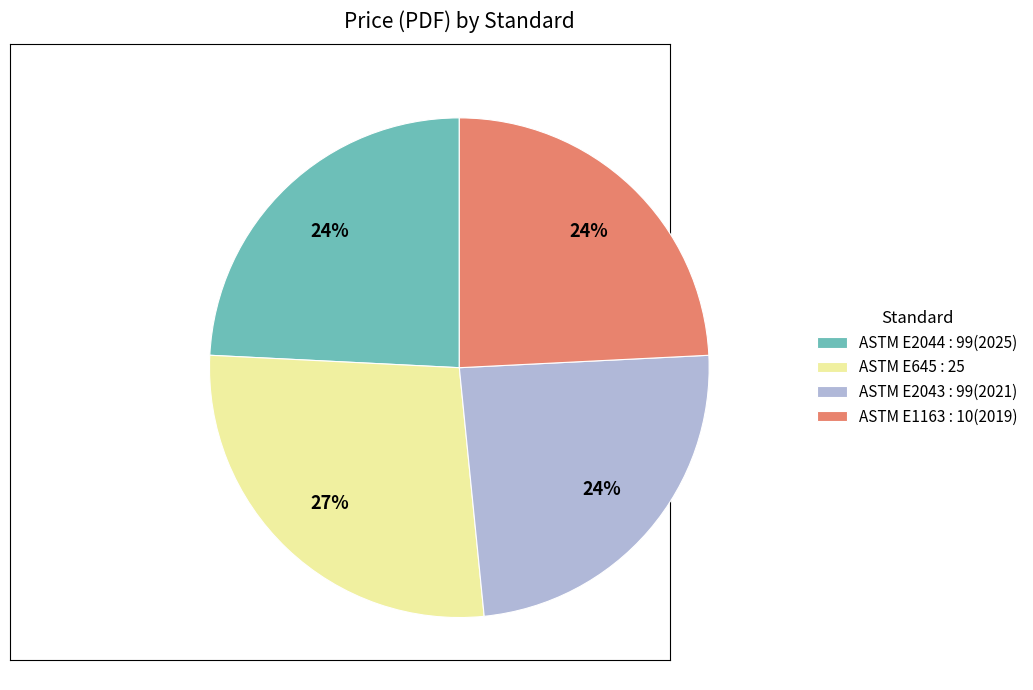

Does any single category account for the majority?

No